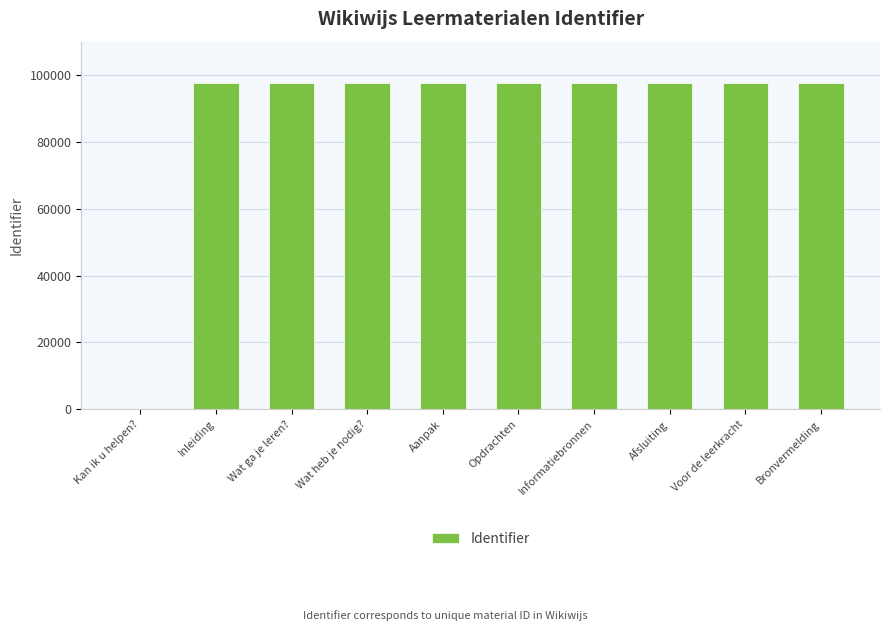

What is the ratio of the value at Aanpak to the value at Opdrachten?

1.0